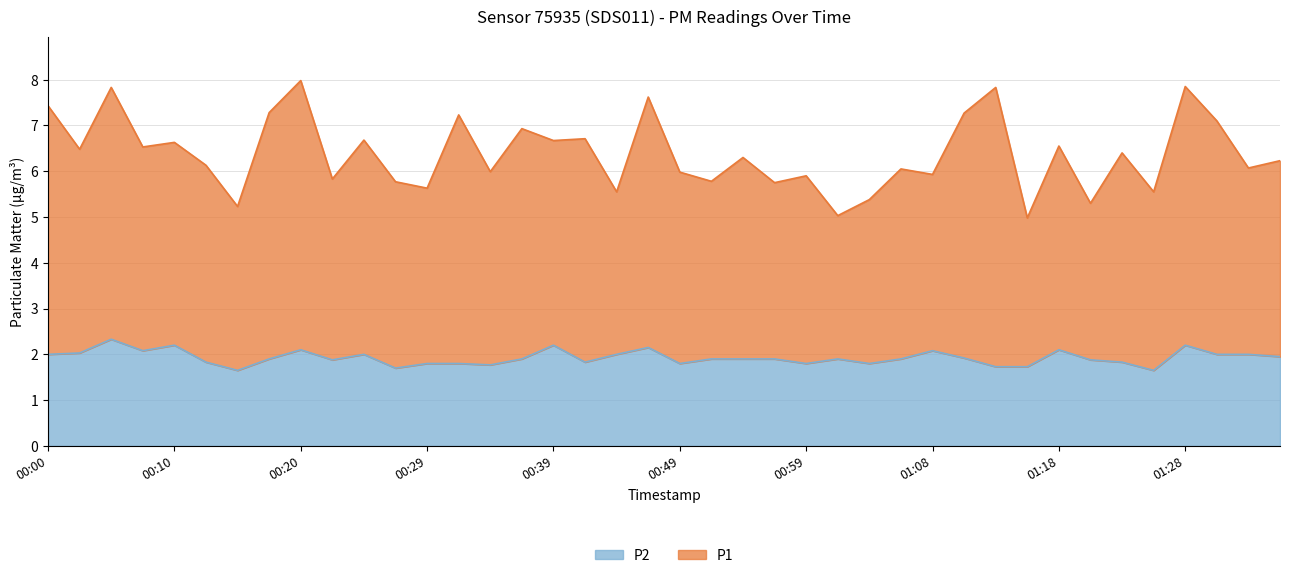

What is the difference between the maximum and minimum values in the P2 series?

0.7